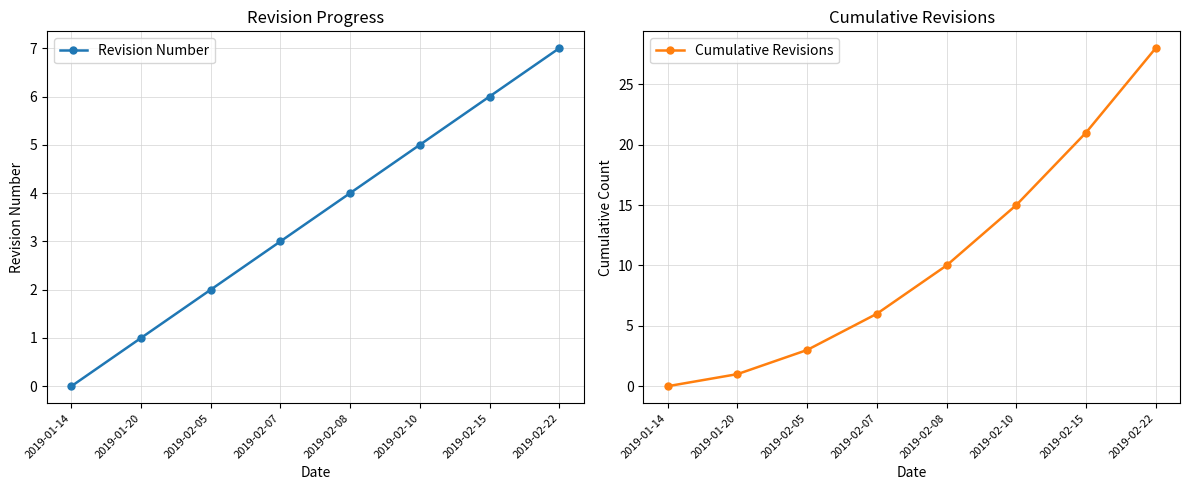

Between 2019-02-05 and 2019-02-08, which is larger?

2019-02-08